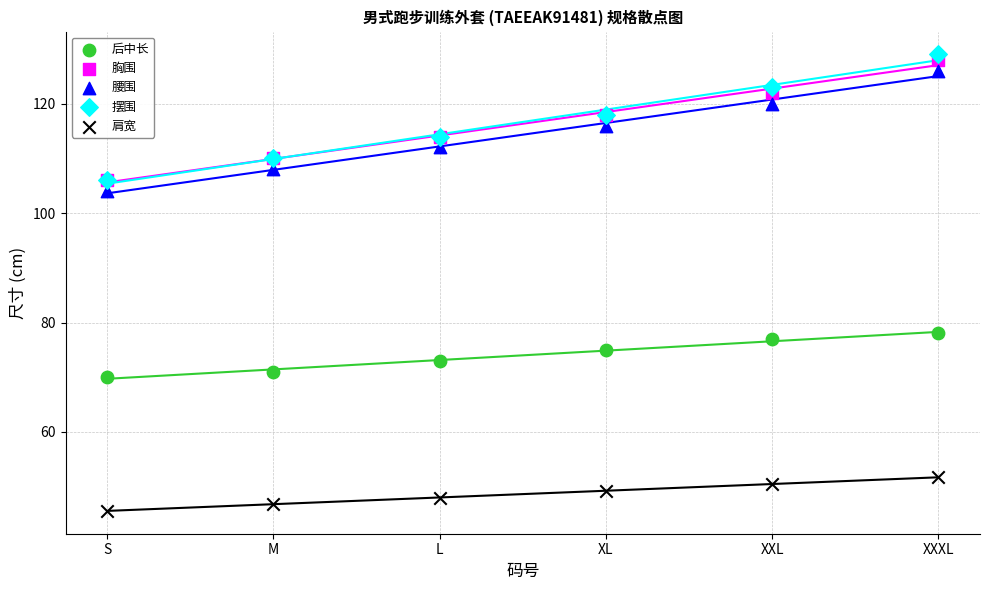

Across all series, what Y value is closest to 87?

78.0